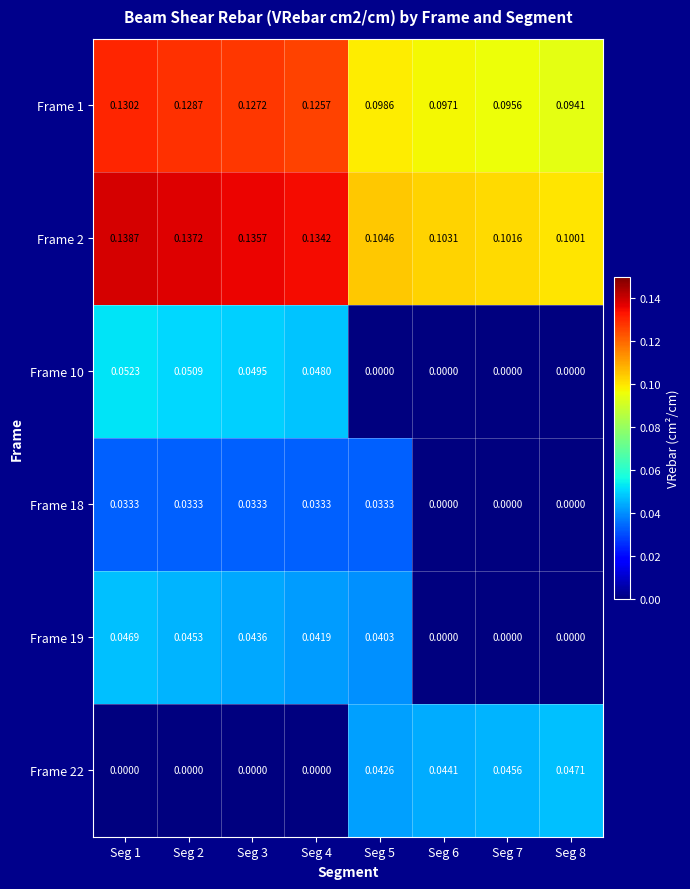

Is the value of Frame 1 at Seg 8 greater than the value of Frame 19 at Seg 8?

Yes